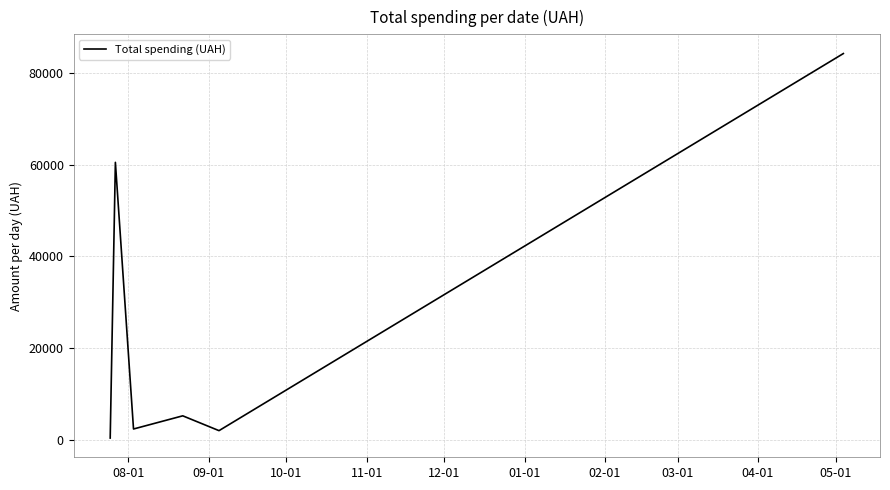

True or false: the data has more than 2 interior local peaks.

False